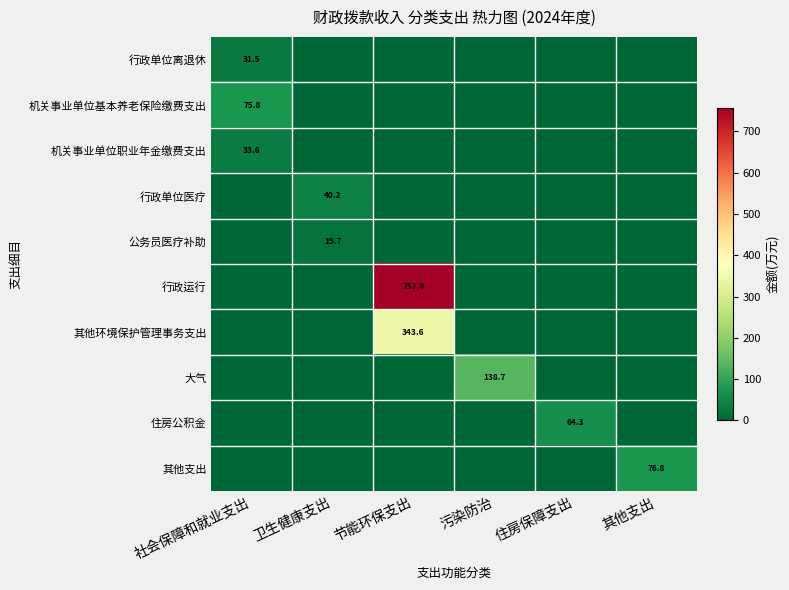

List the labels in order of 行政单位医疗 value, smallest first.

社会保障和就业支出, 节能环保支出, 污染防治, 住房保障支出, 其他支出, 卫生健康支出